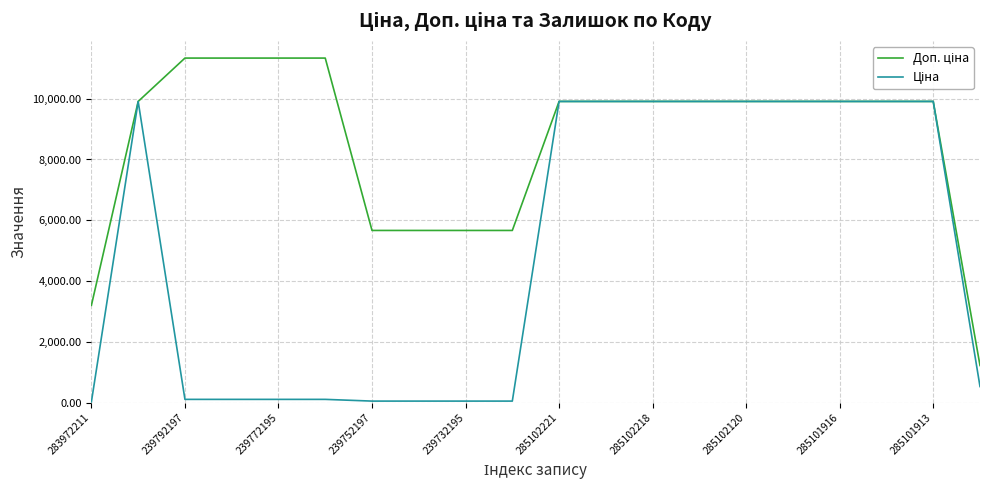

Is this an area chart (filled region under the line)?

No